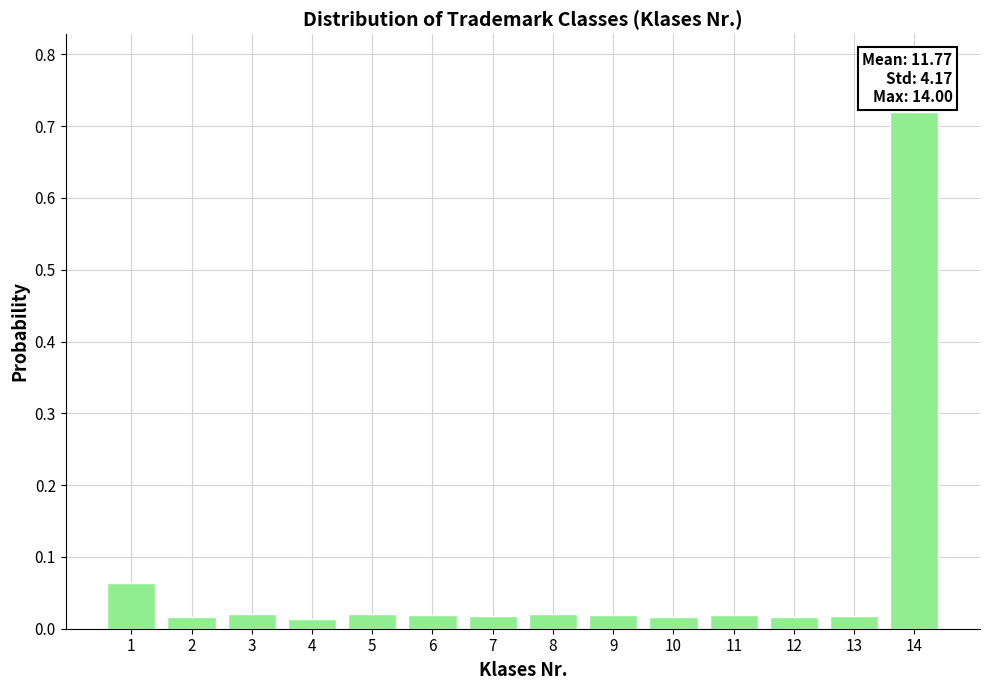

At which category does the chart reach its peak across all series?

14